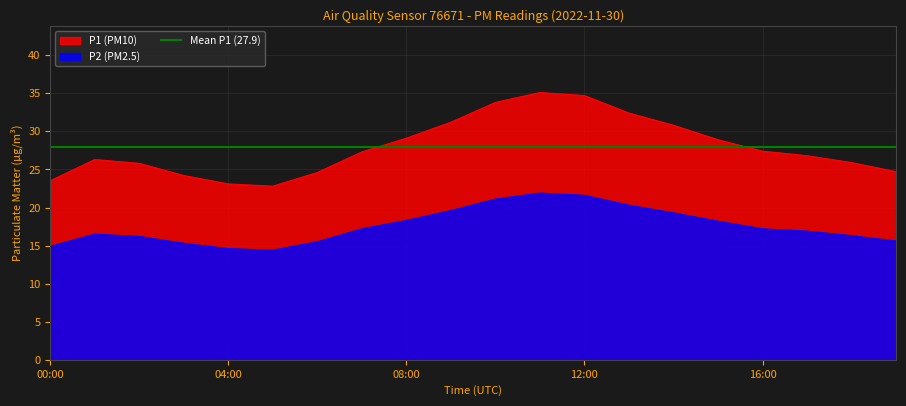

At which category does the chart reach its minimum across all series?

05:00